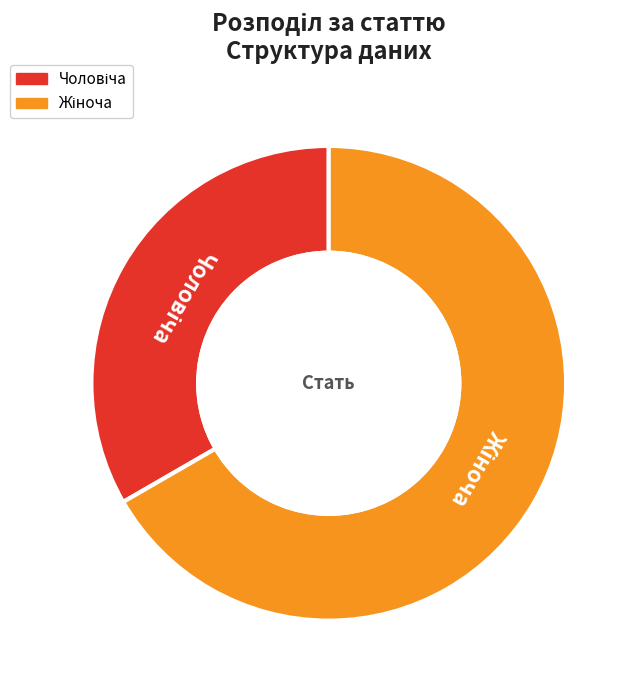

Is there any slice that represents more than half of the pie?

Yes